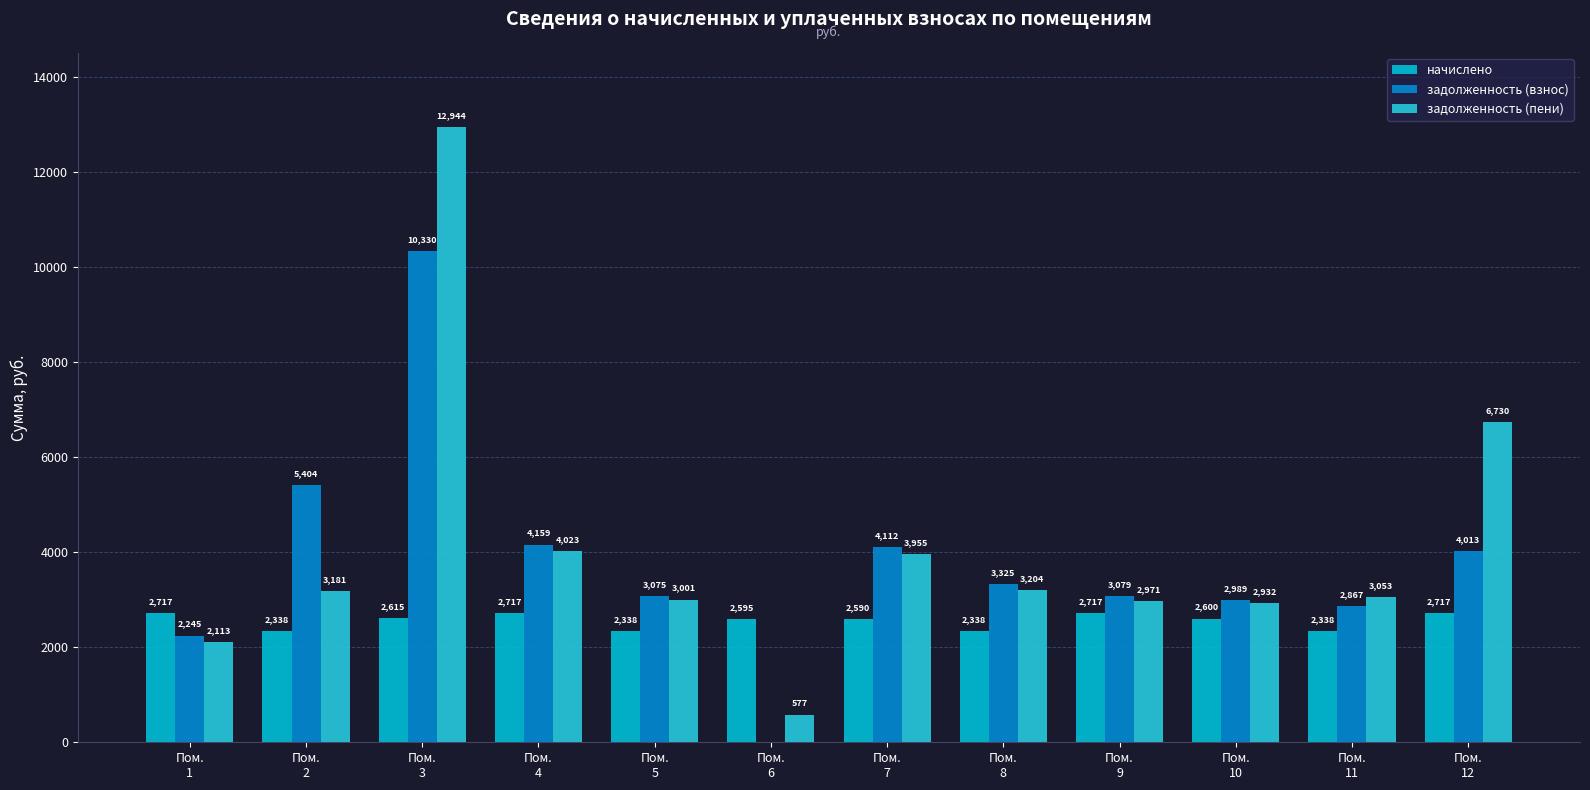

The задолженность (пени) series shows 3203.9 at Пом.
8. True or false?

True